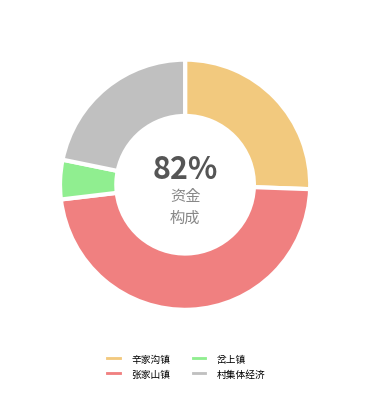

To the nearest percent, what is the average slice percentage?

25%